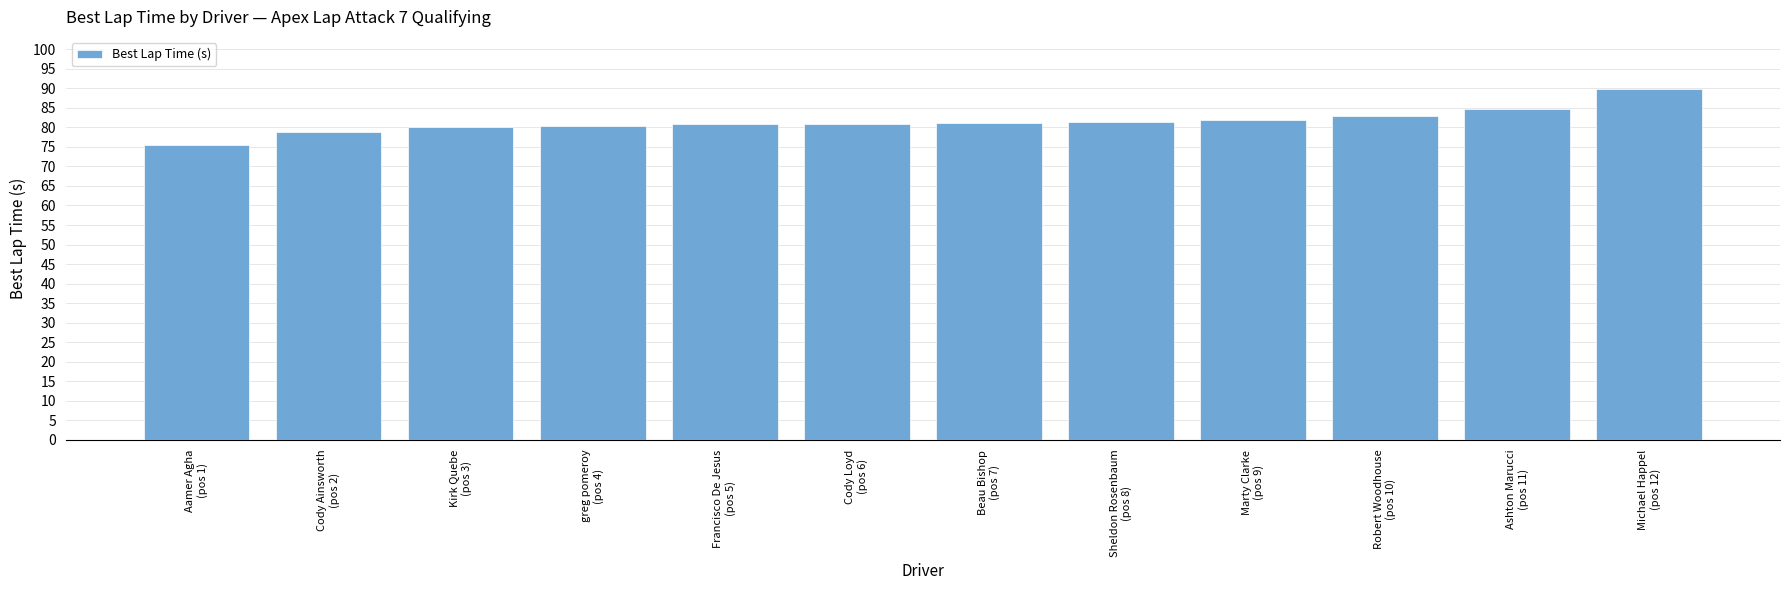

What is the average value?

81.5